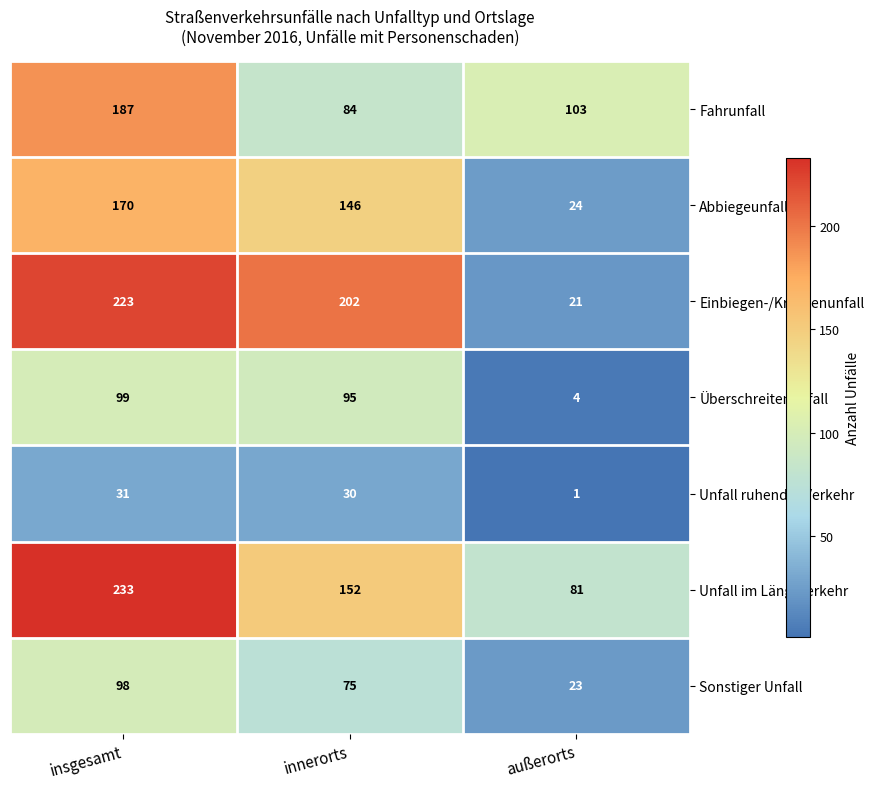

Which series has the largest total across all categories?

Unfall im Längsverkehr